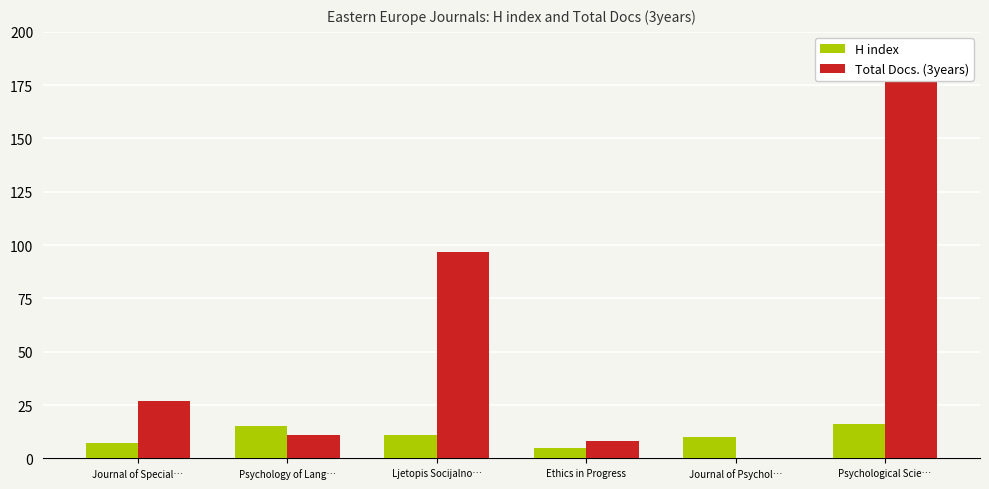

List the series in order of their peak value, highest first.

Total Docs. (3years), H index